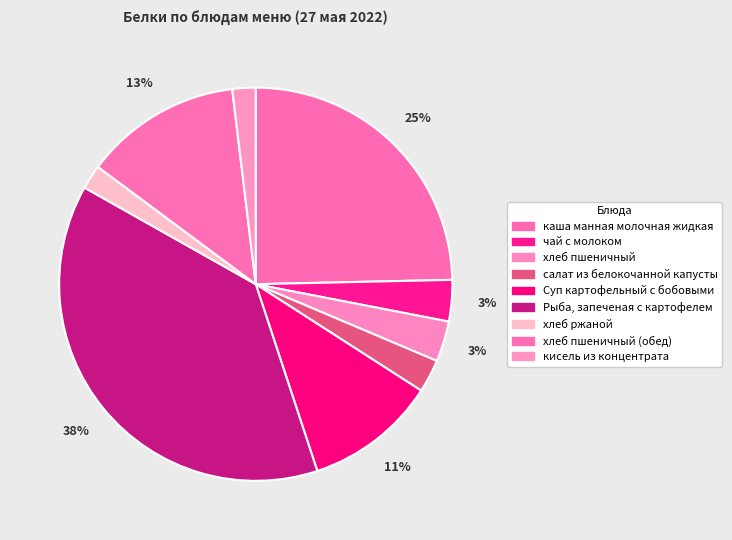

How many segments does this pie chart have?

9